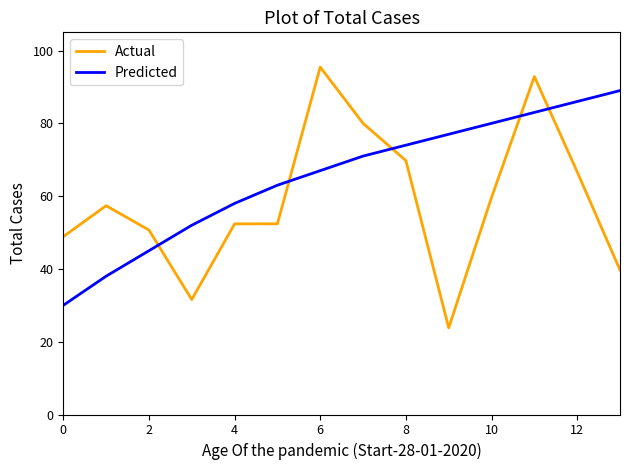

How many times do Actual and Predicted cross each other?

5